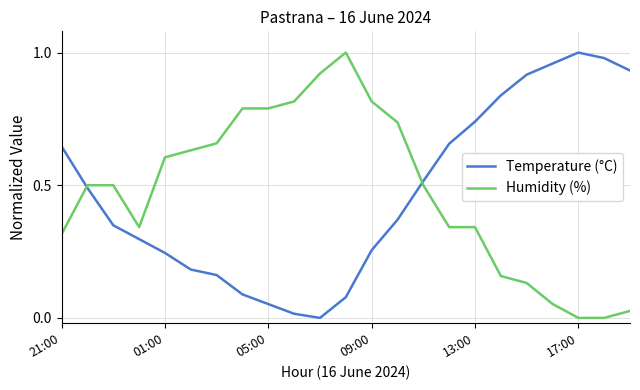

True or false: Temperature (°C) and Humidity (%) intersect in this chart.

True